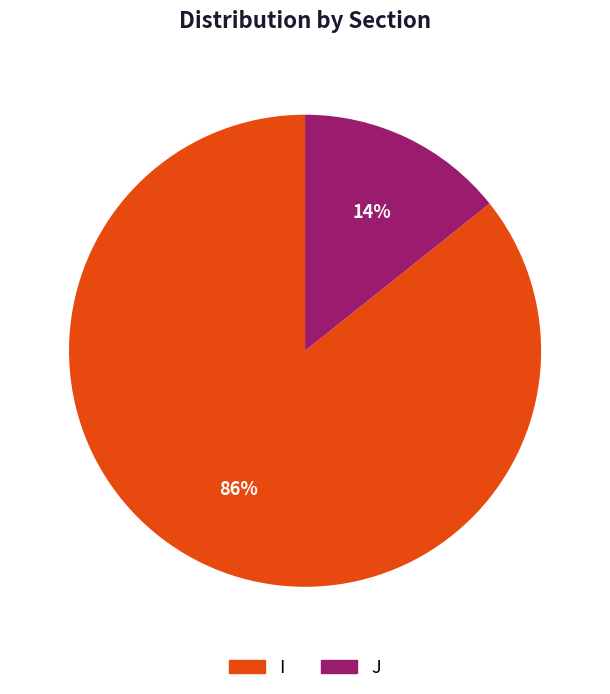

Which slice represents more than half of the pie?

I